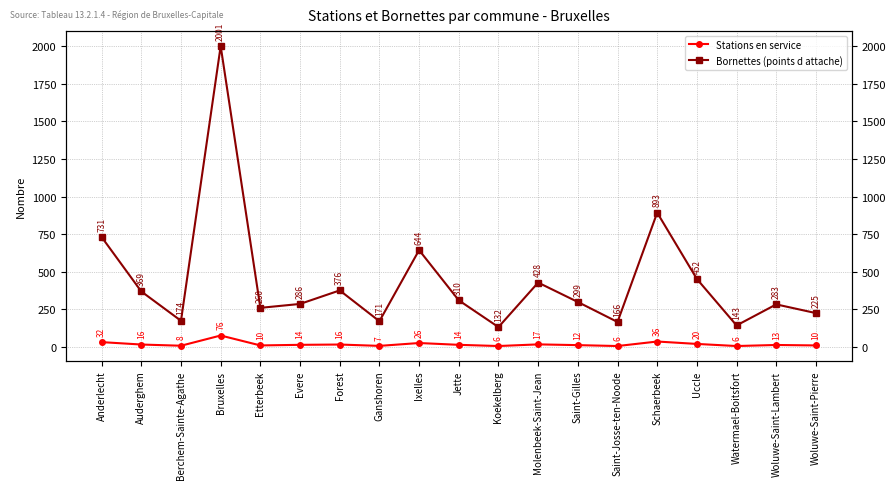

At which label is Bornettes (points d attache) closest to 1066?

Schaerbeek